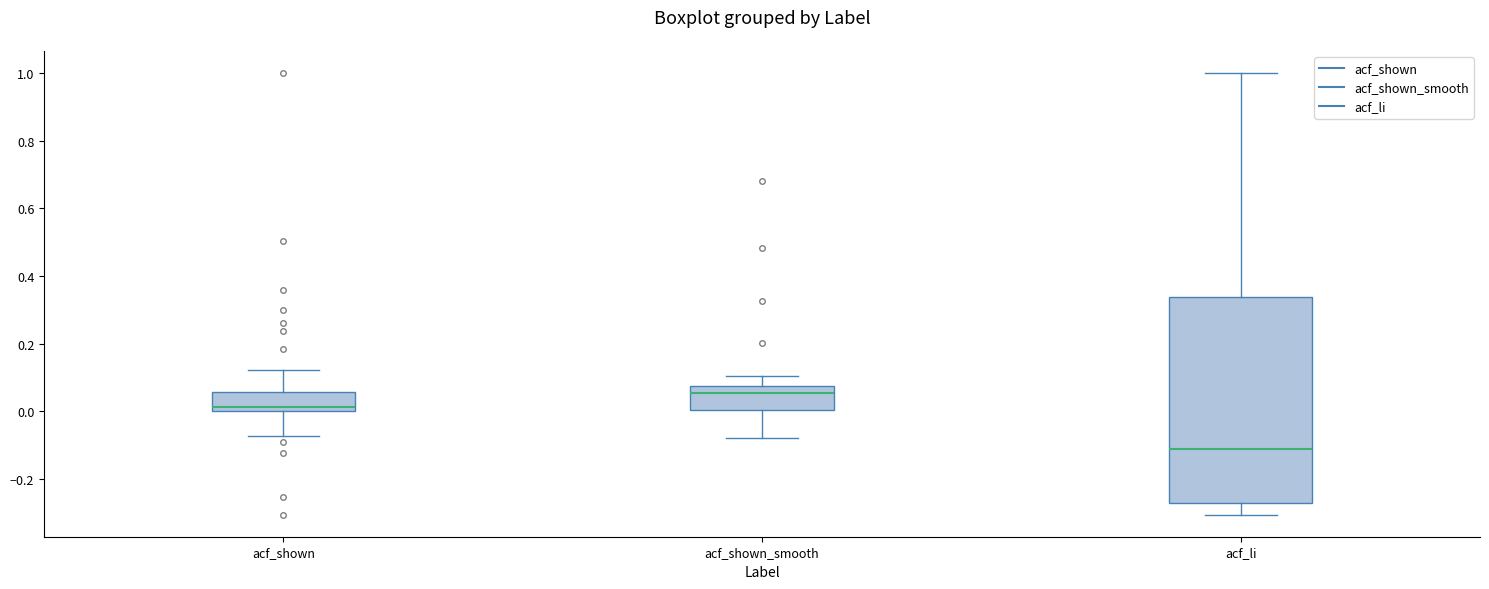

Where does the lower whisker of the box for acf_shown_smooth end on the y-axis? The values are not printed on the chart, so give them approximately, as read against the axis.

-0.08